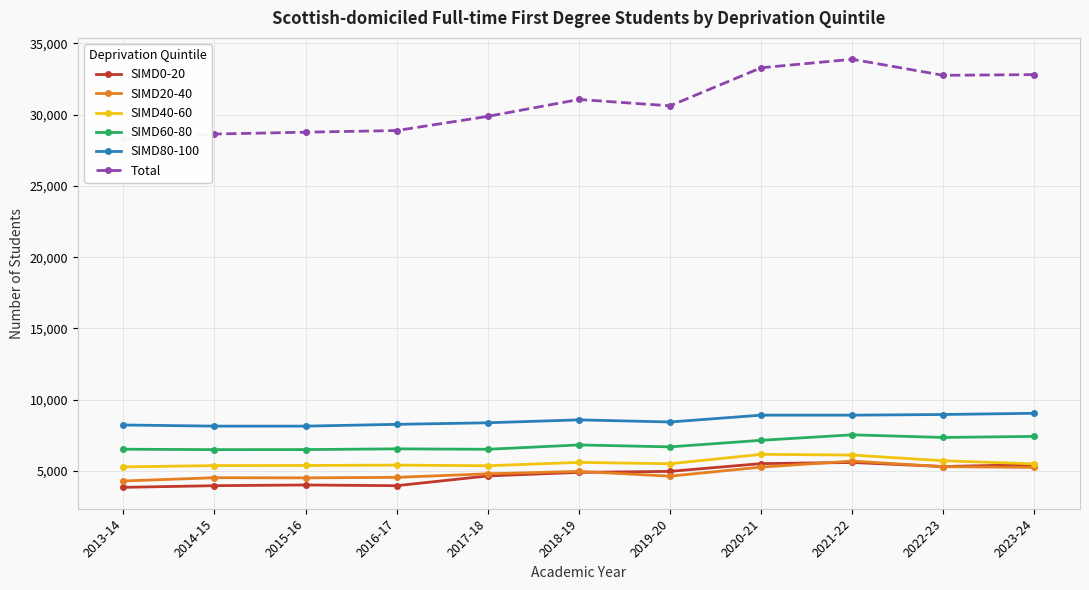

How many distinct data groups are displayed?

6